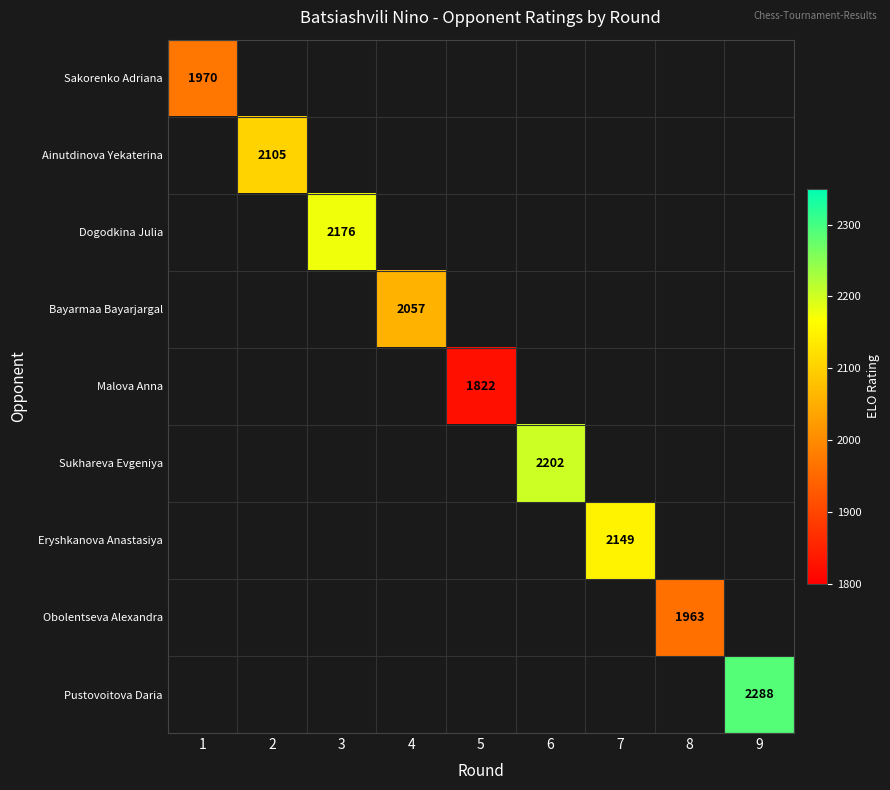

True or false: Ainutdinova Yekaterina has a value of 2105 at 2.

True